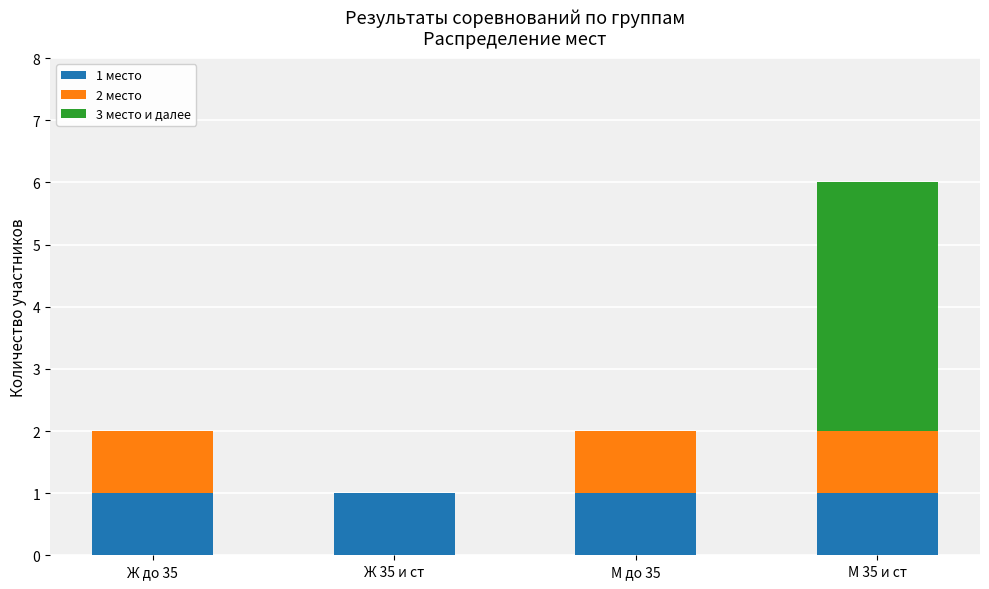

What is the total value across all series at М 35 и ст?

6